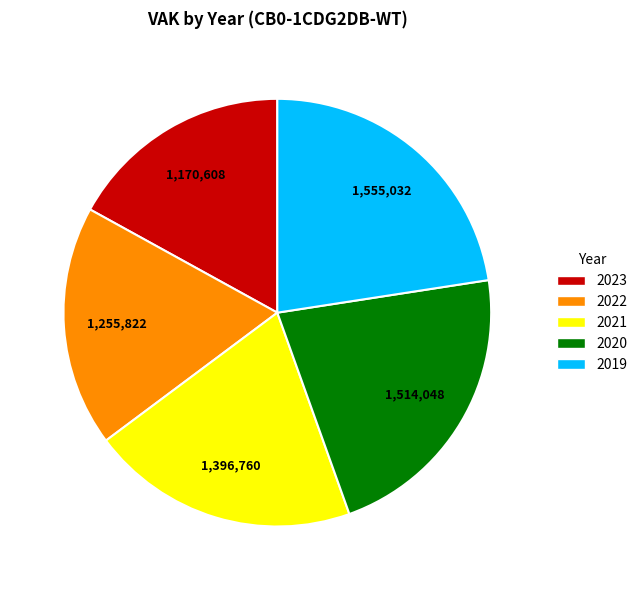

Count the number of slices in the pie.

5